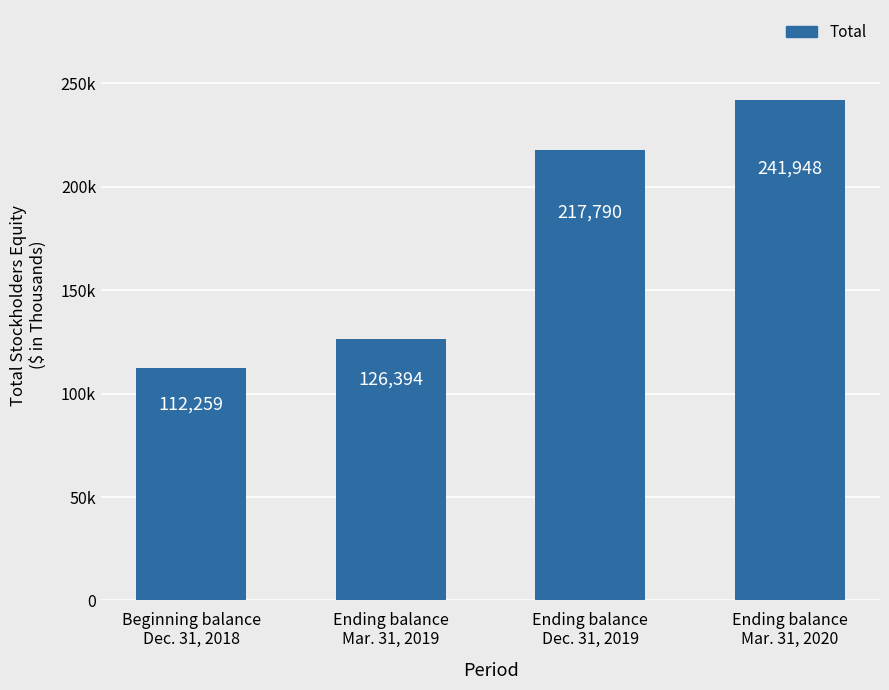

Does the chart contain any negative values?

No